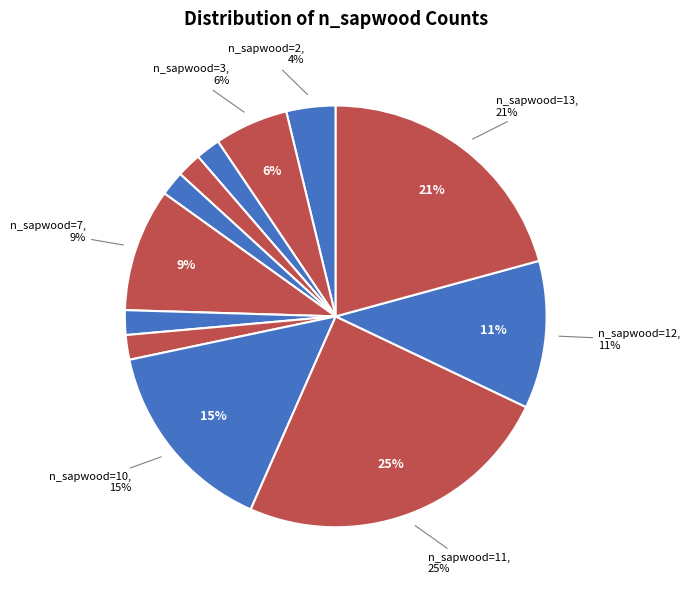

To the nearest percent, what is the combined percentage of 9 and 8?

4%